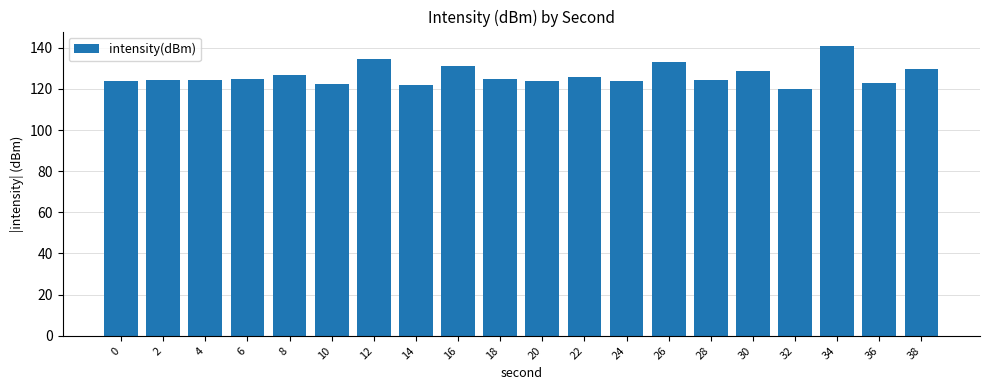

What is the ratio of the value at 0 to the value at 6?

1.0